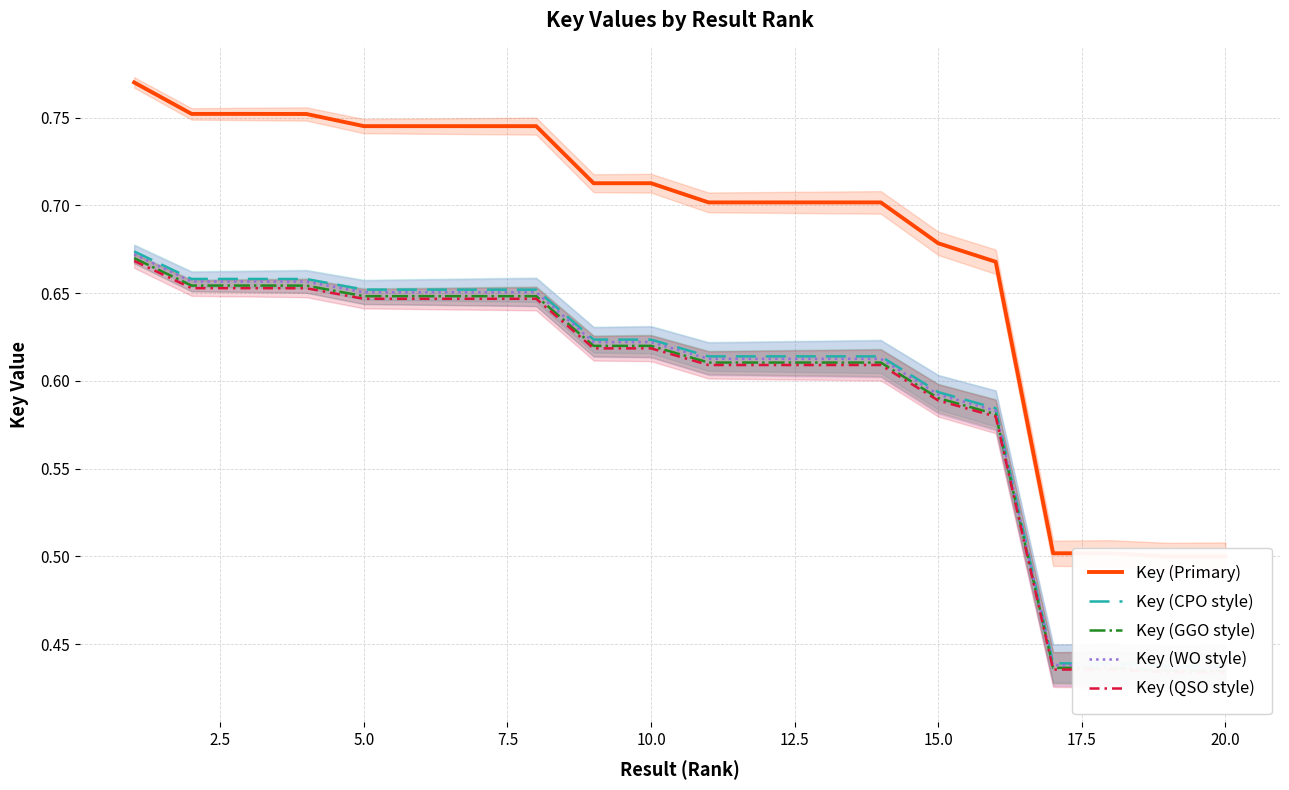

What are all the series names shown in the legend?

Key (Primary), Key (CPO style), Key (GGO style), Key (WO style), Key (QSO style)